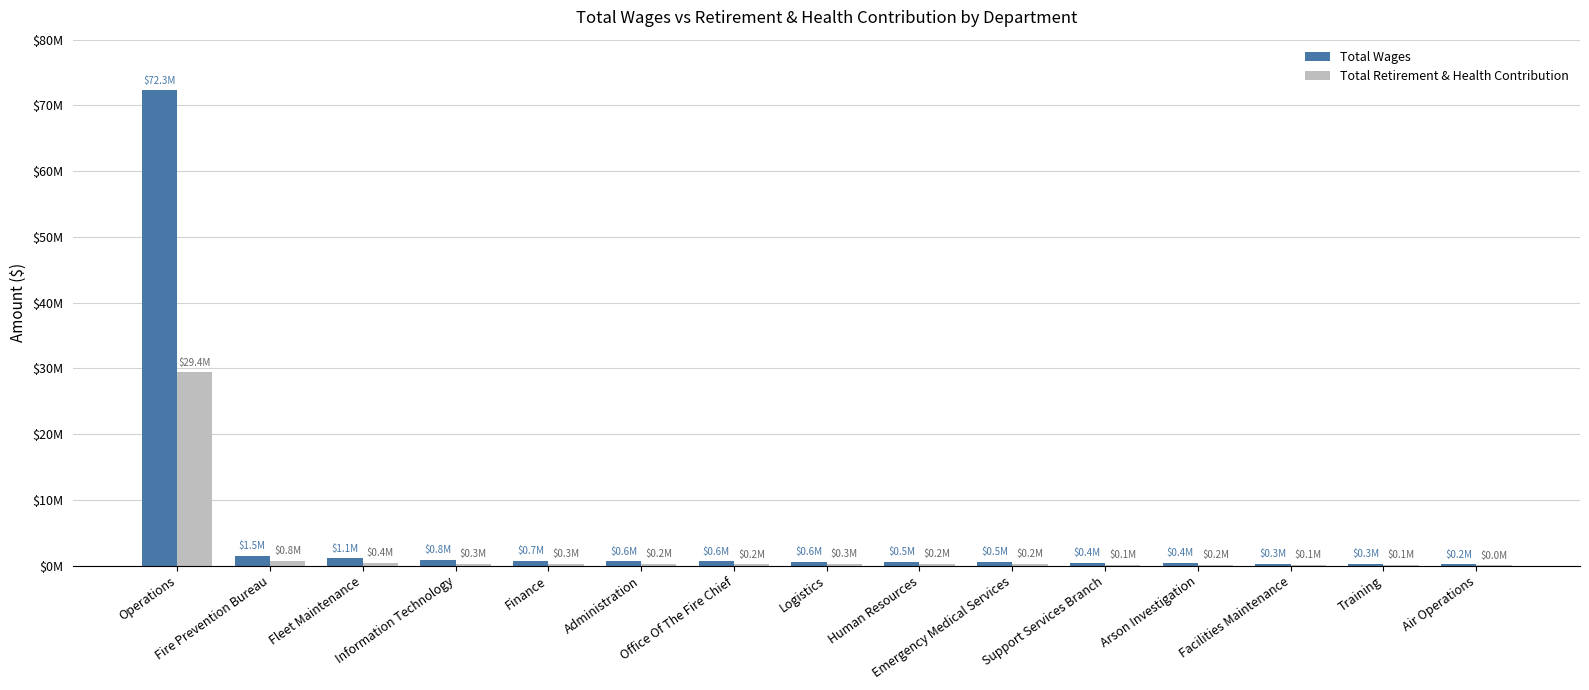

Which category has the lowest value in the Total Wages series?

Air Operations